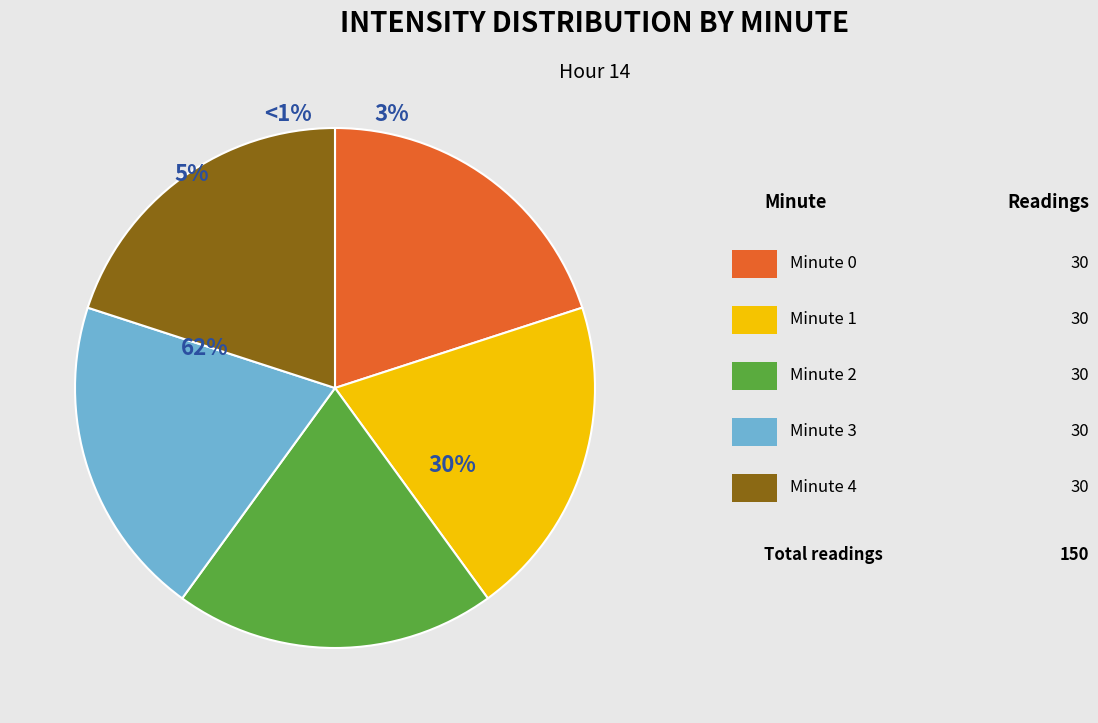

Does any single category account for the majority?

Yes